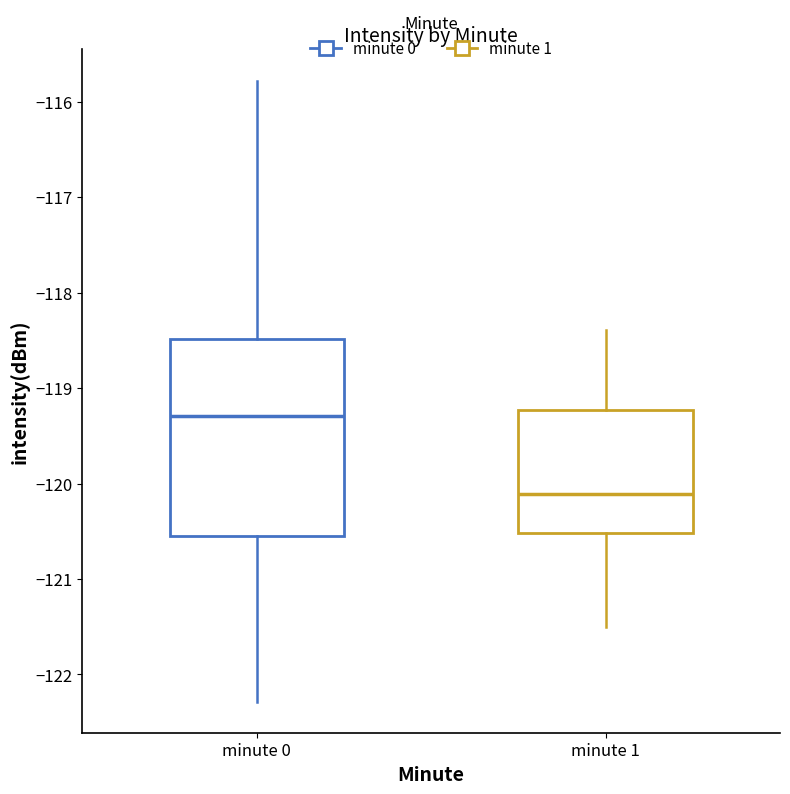

Where does the lower whisker of the box for minute 1 end on the y-axis? The values are not printed on the chart, so give them approximately, as read against the axis.

-121.5